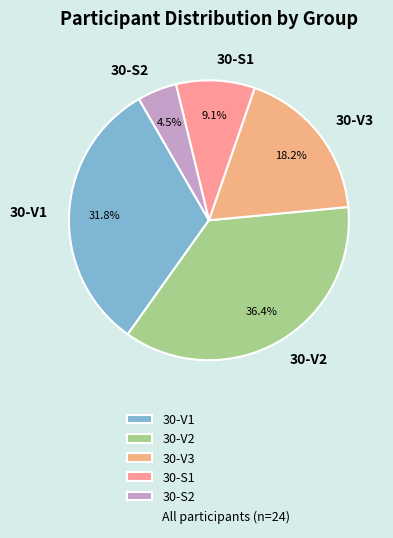

Which category has the biggest portion of the pie?

30-V2